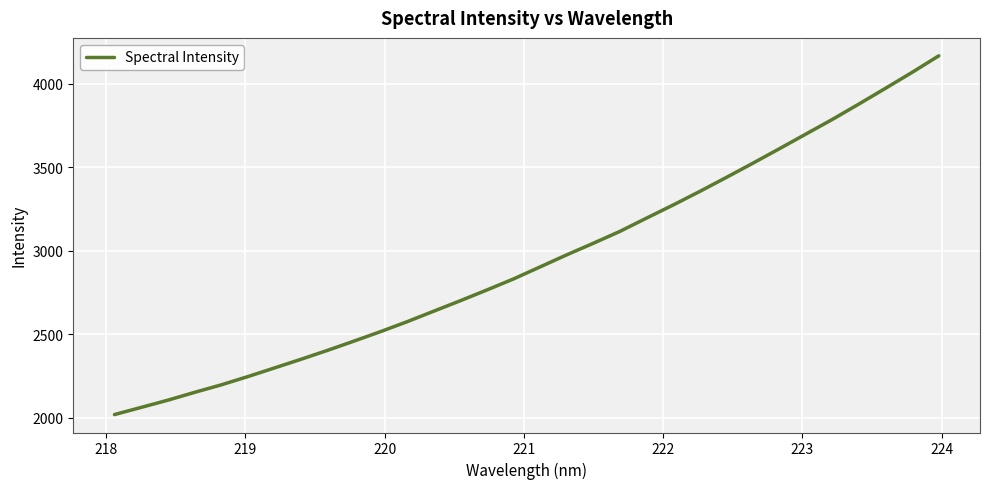

What is the smallest value displayed?

2018.3